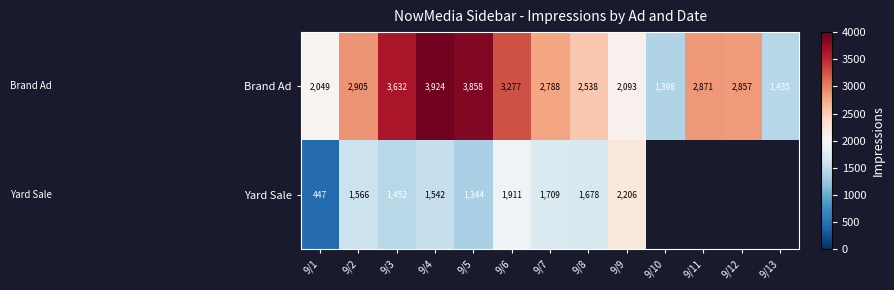

What is the greatest value displayed?

3924.0